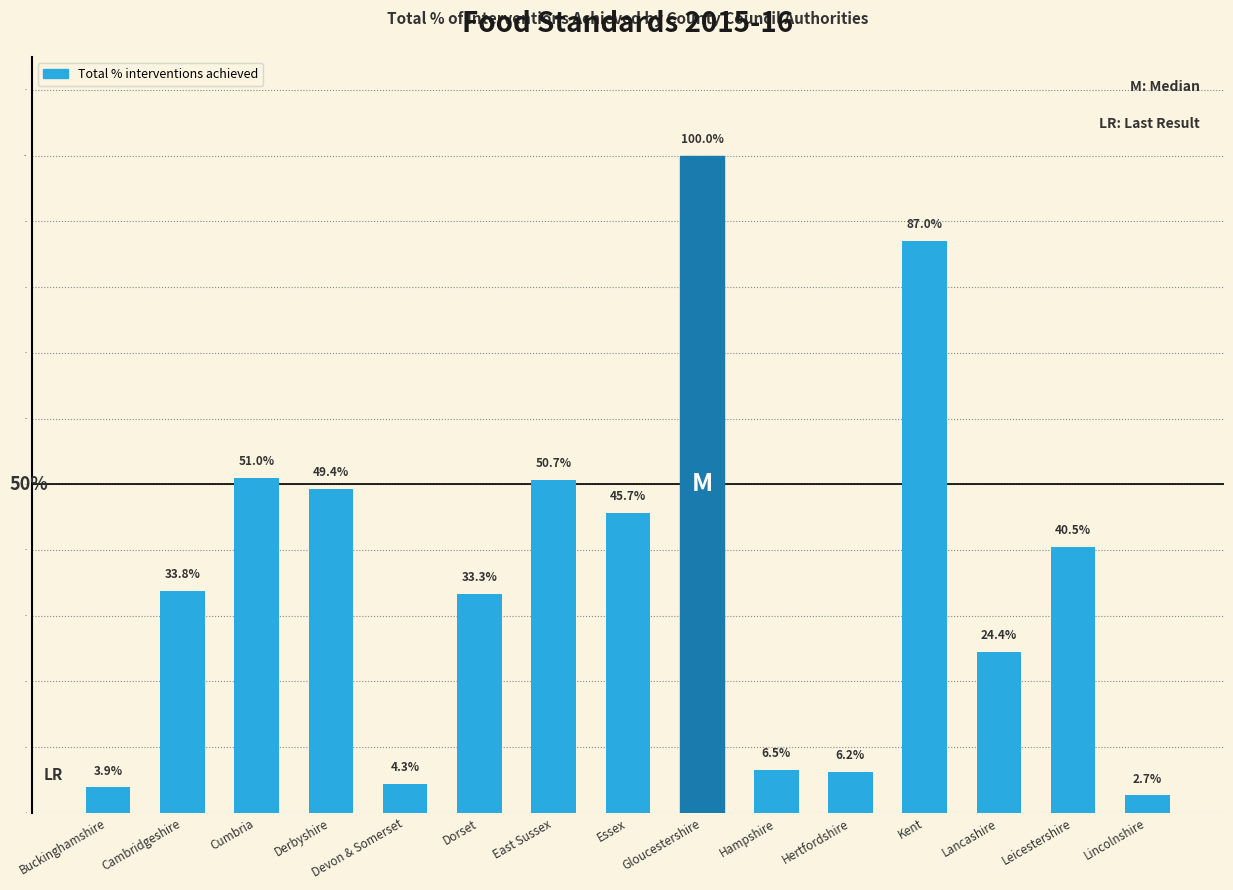

What is the sum of the values at Devon & Somerset and Derbyshire?

53.7